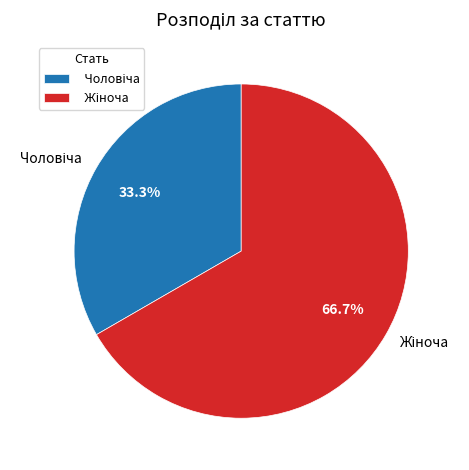

Is there any slice that represents more than half of the pie?

Yes